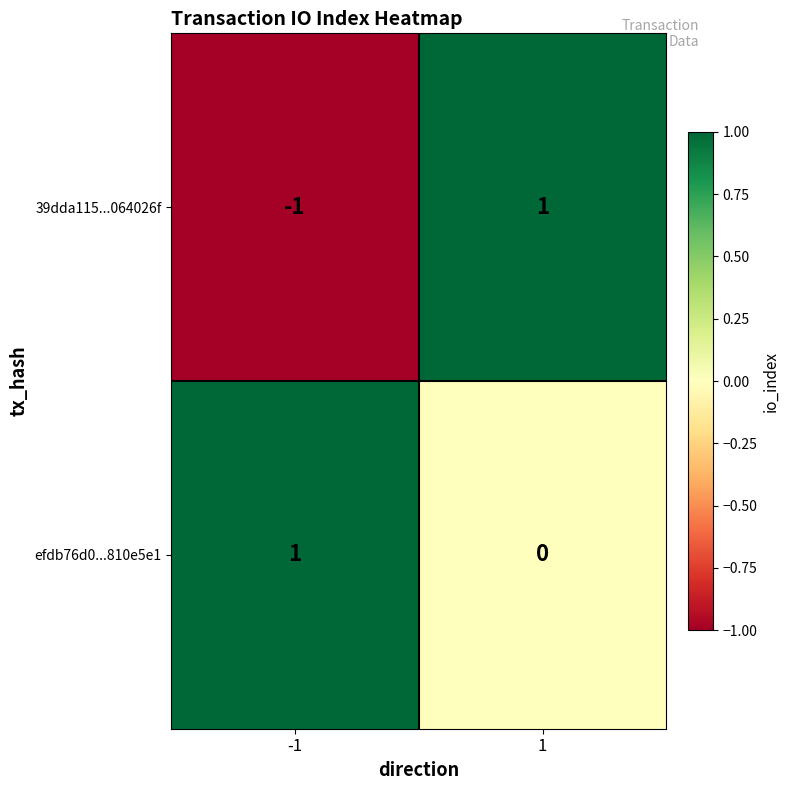

Is it true that efdb76d0...810e5e1 equals 1 at -1?

True